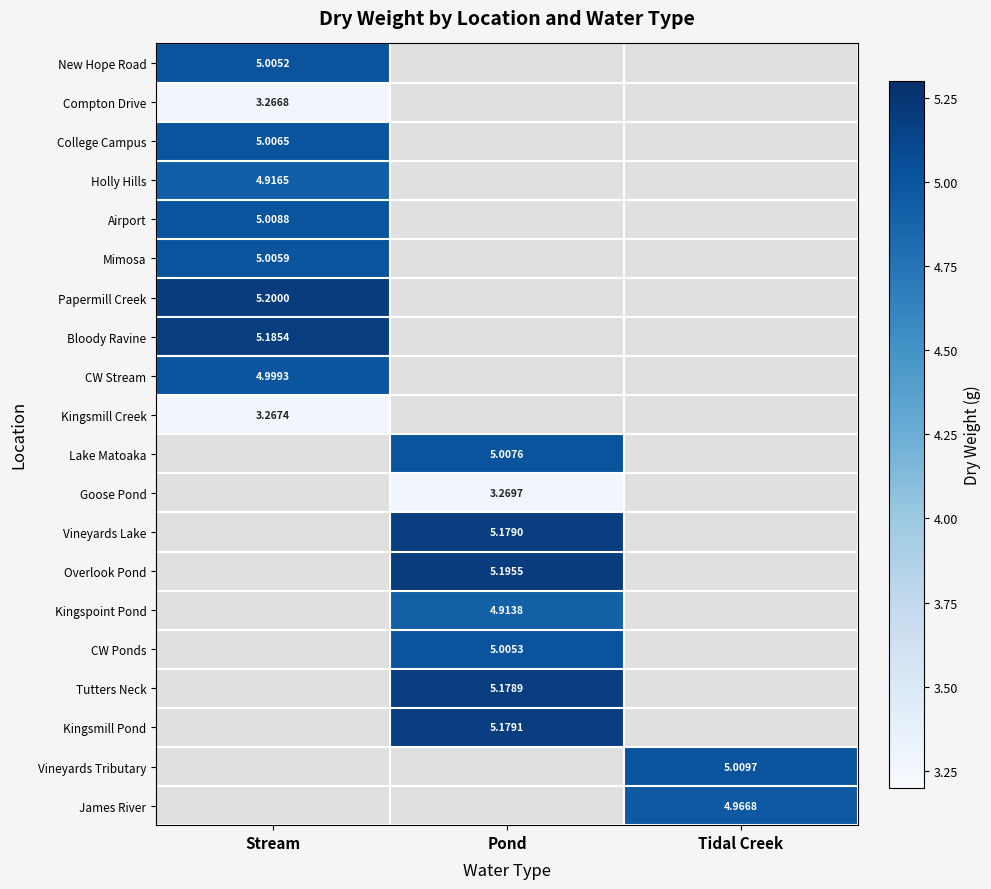

Is it true that CW Ponds equals 6.5 at Pond?

False